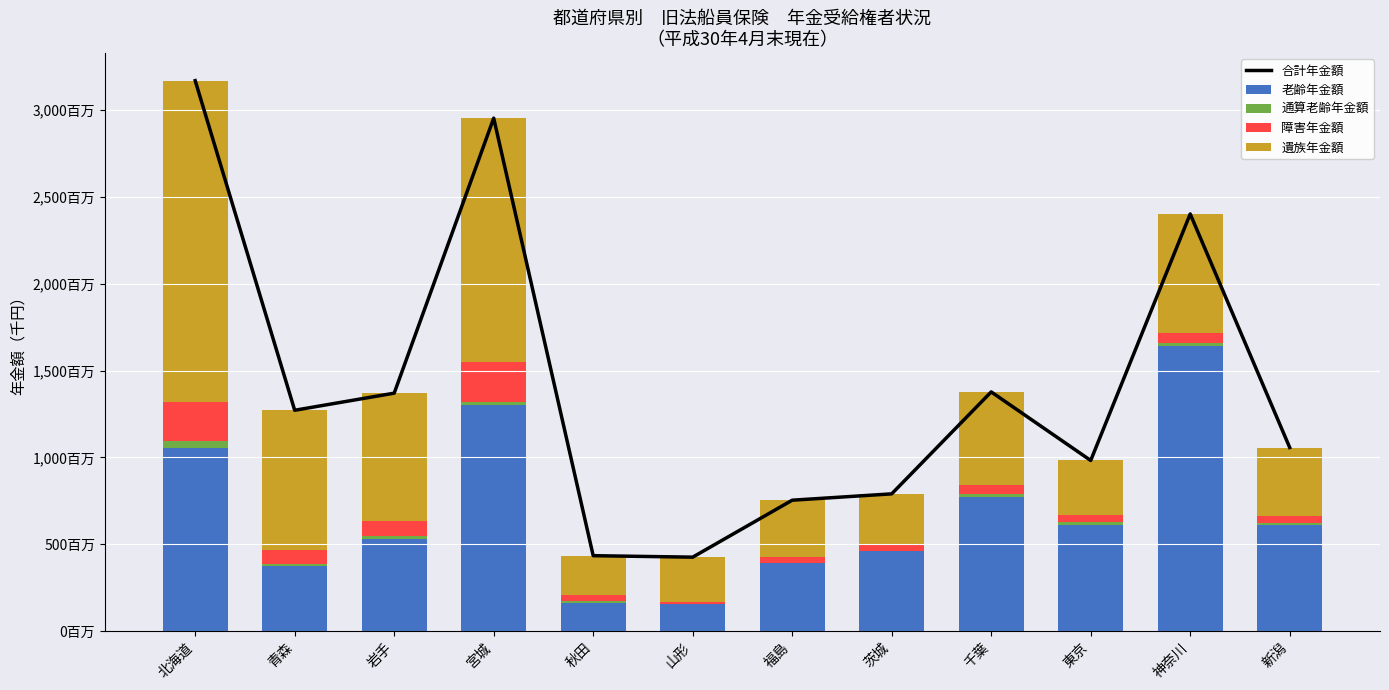

What is the difference between the second highest and minimum values in the 通算老齢年金額 series?

18675